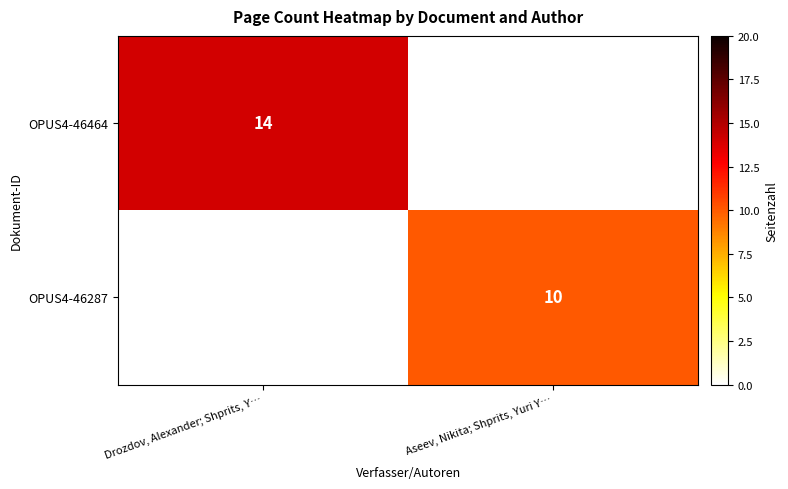

What is the maximum value shown in the chart?

14.0